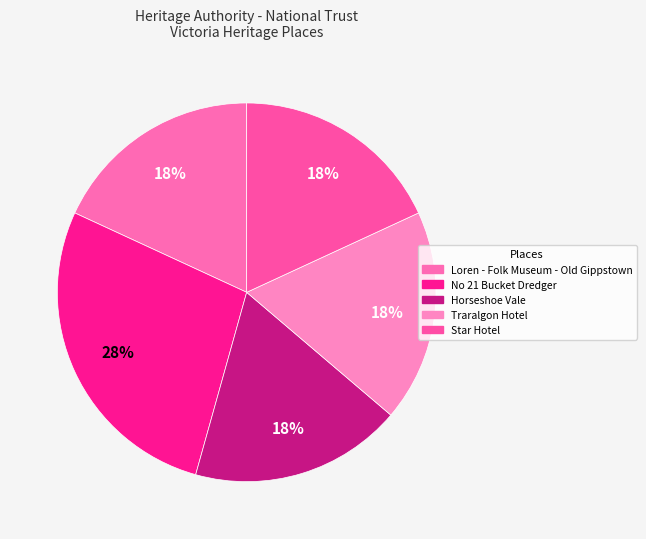

How many slices are in this pie chart?

5